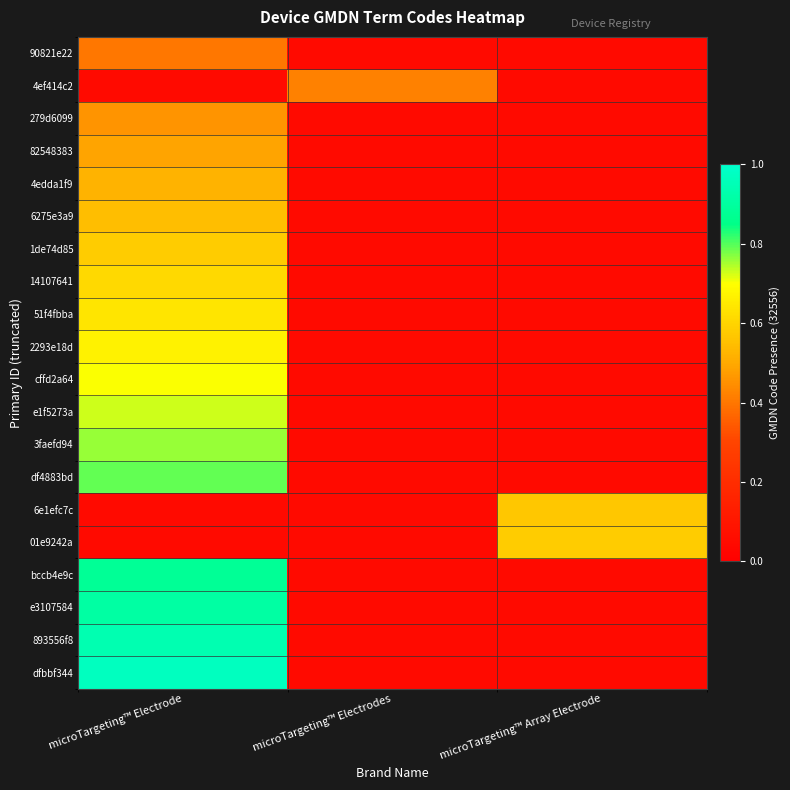

At how many categories does at least one series exceed 0?

3